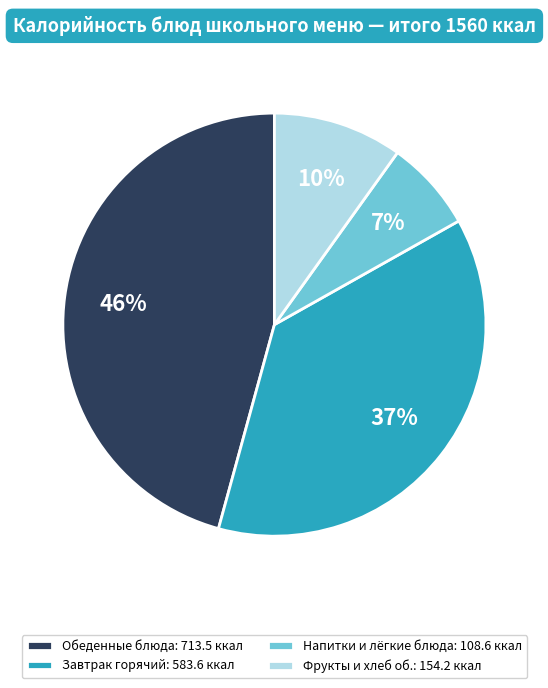

To the nearest percent, what percentage of the pie is Напитки и лёгкие блюда: 108.6 ккал?

7%